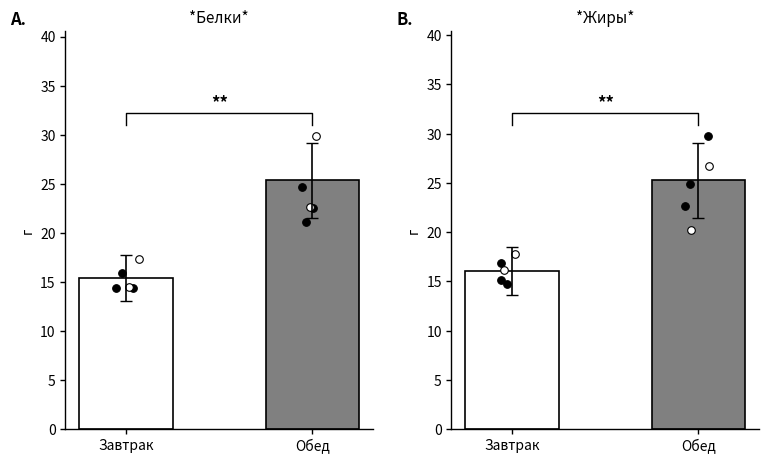

At which category is the sum across all series the highest?

Обед